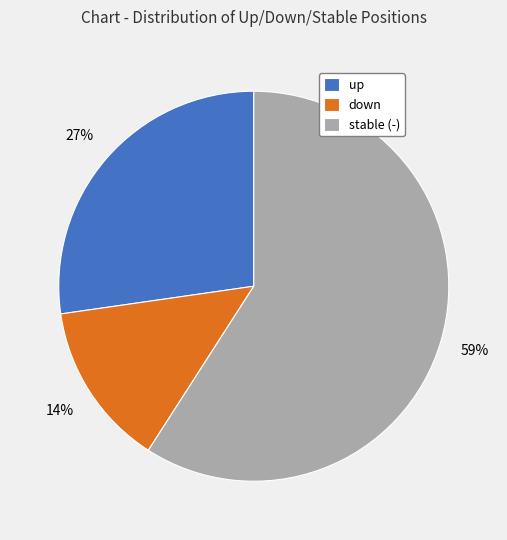

To the nearest percent, what portion does up represent?

27%